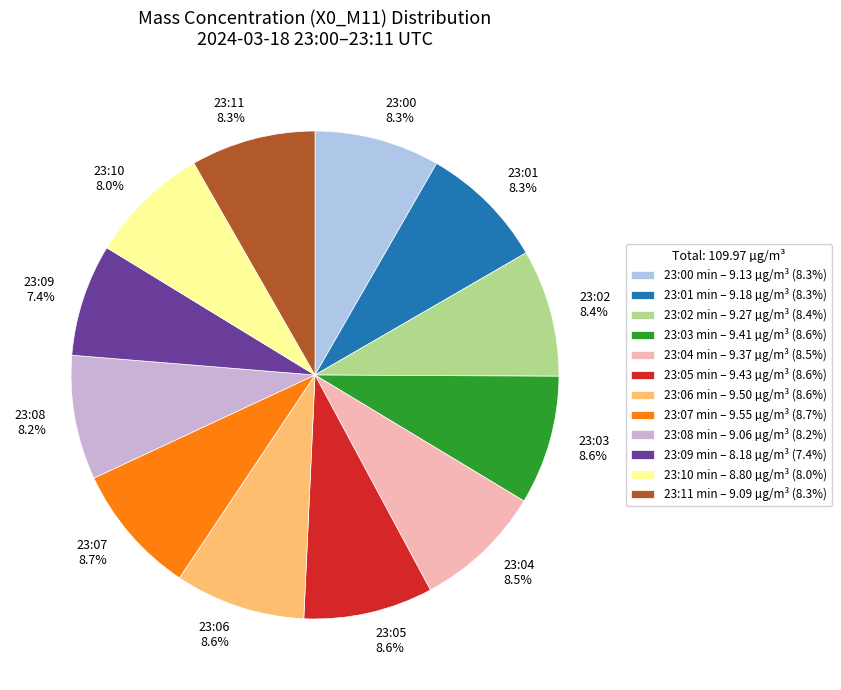

How much of the chart is everything except 23:08?

91.8%